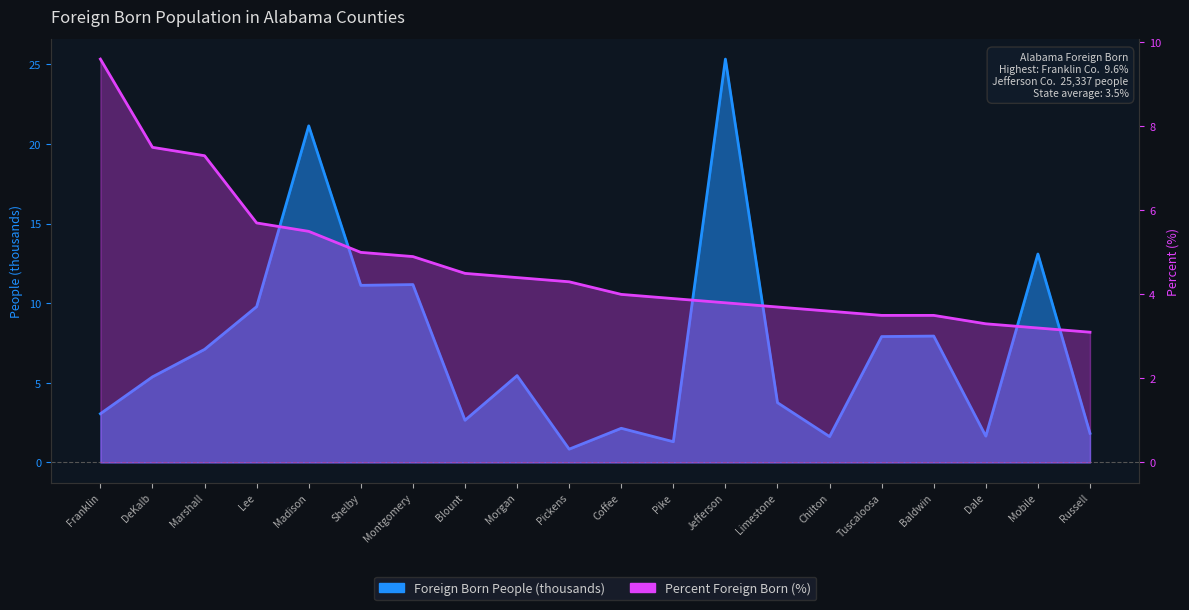

What is the total value across all series at DeKalb?

12.9